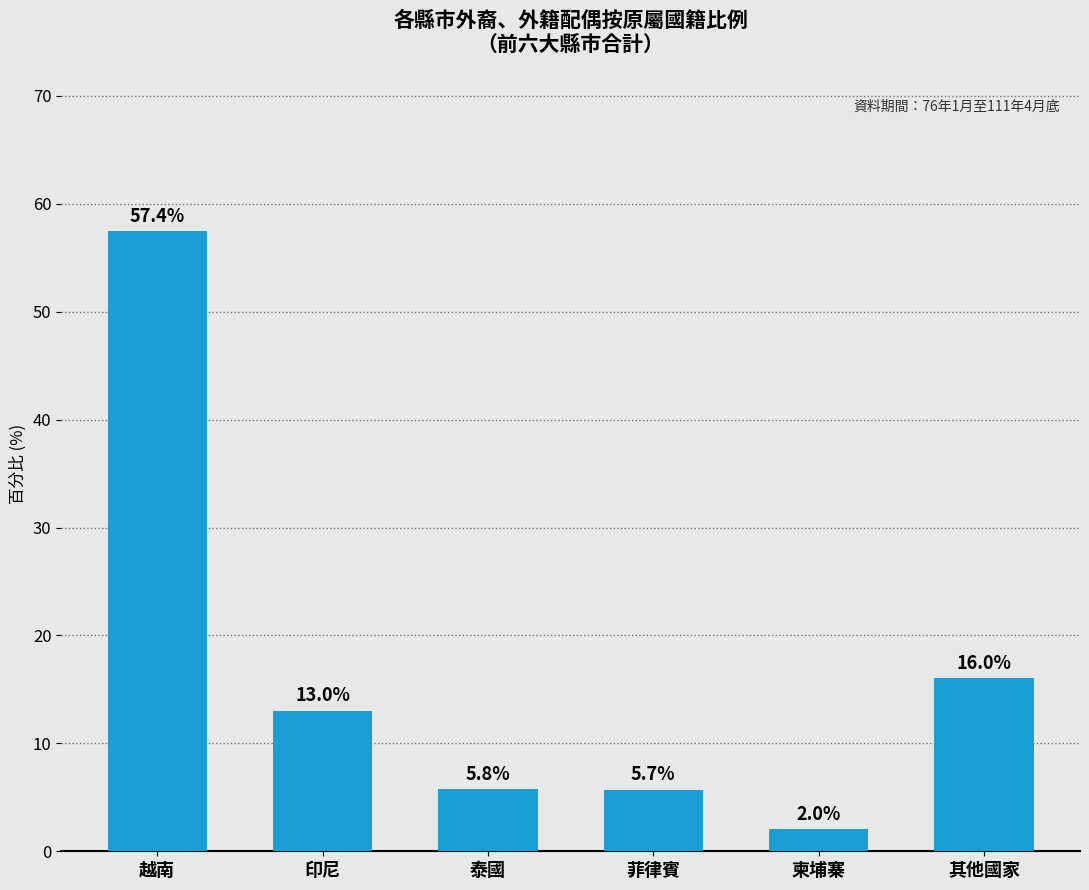

What is the minimum value shown in the chart?

2.0